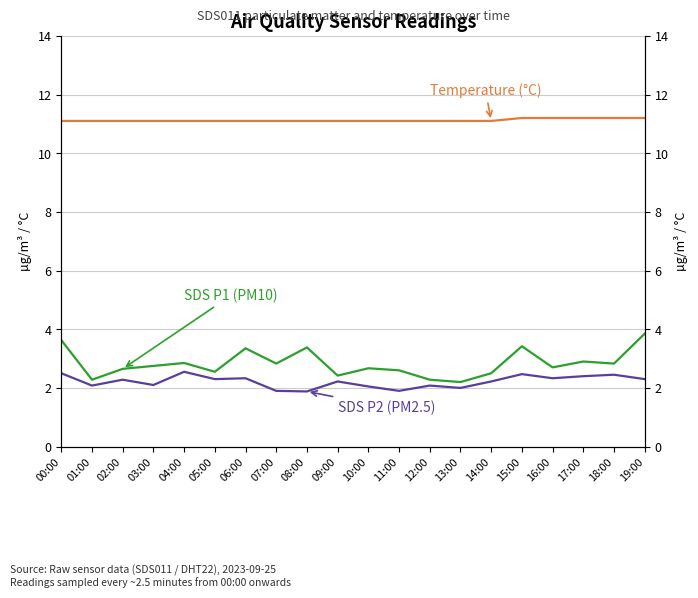

What are all the series names shown in the legend?

SDS P1 (PM10), SDS P2 (PM2.5), Temperature (°C)